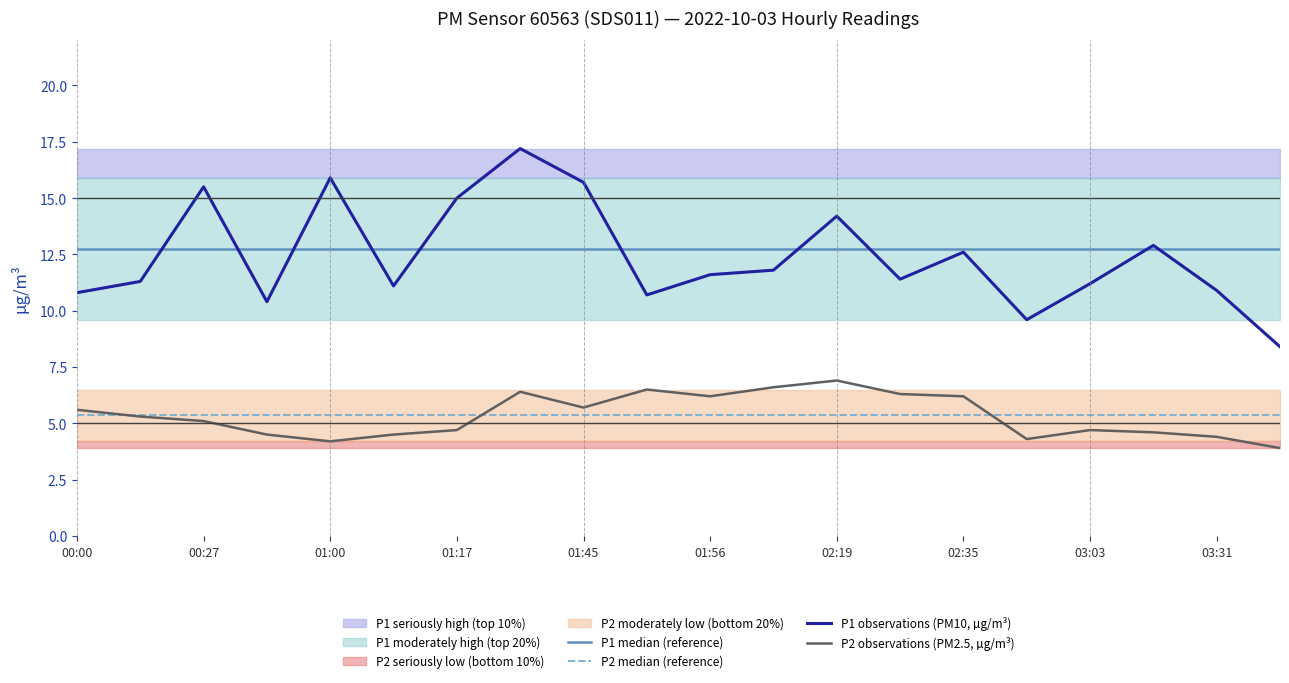

What is the lowest value of the P1 observations (PM10, µg/m³) series?

8.4